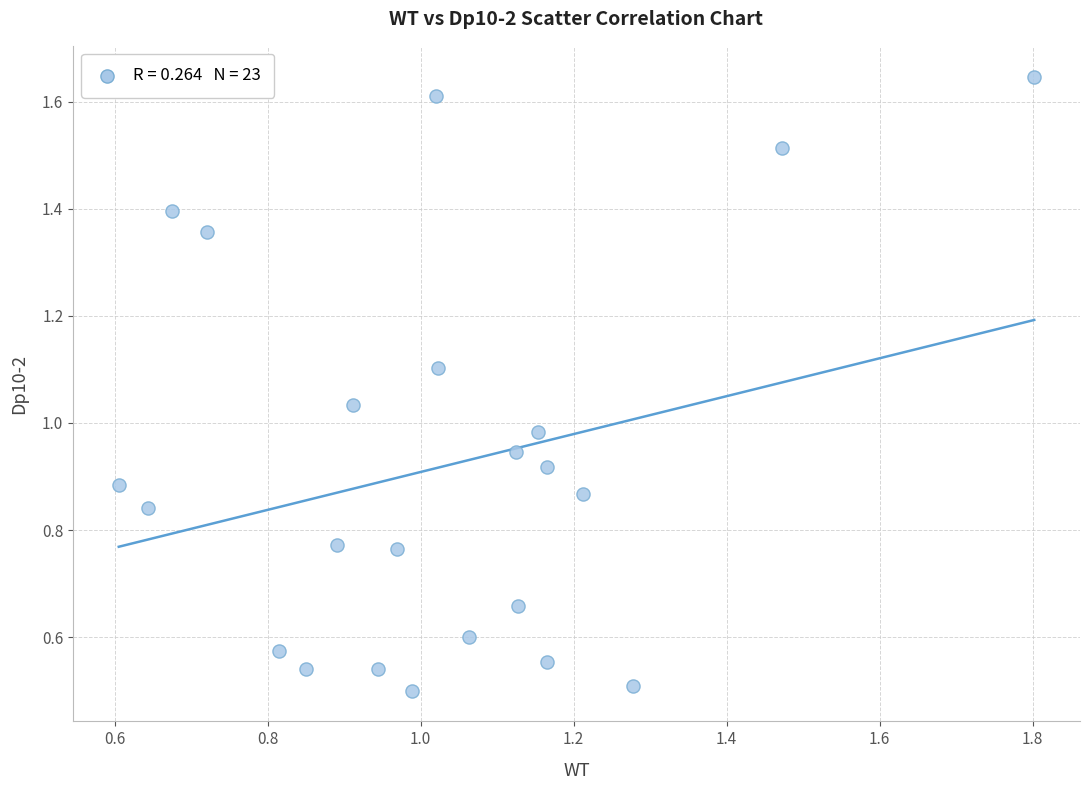

What is the range of X values (max minus min)?

1.2